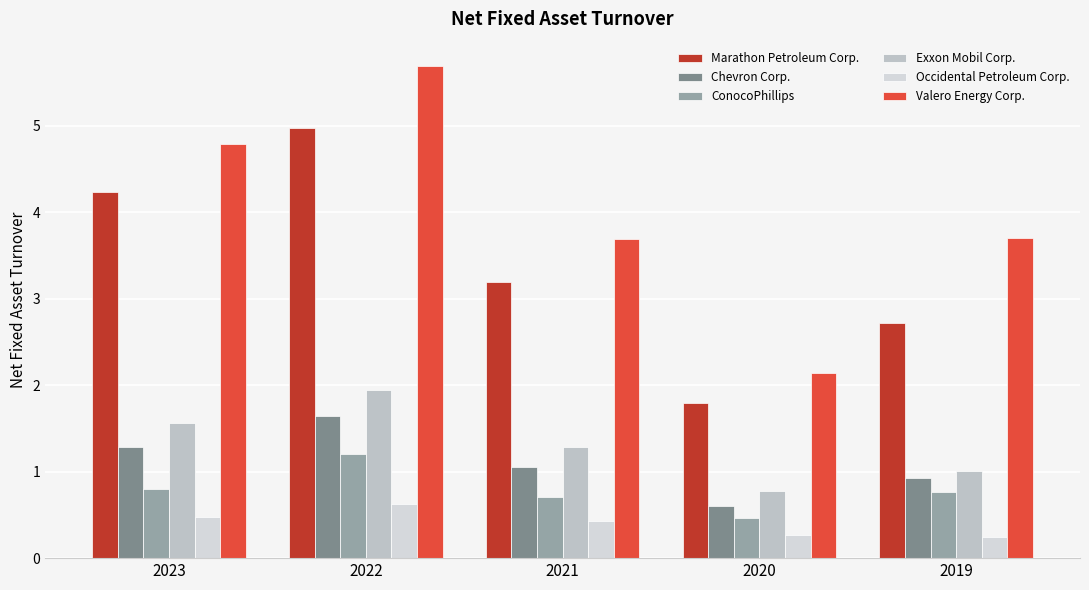

How many bars are there in total?

30